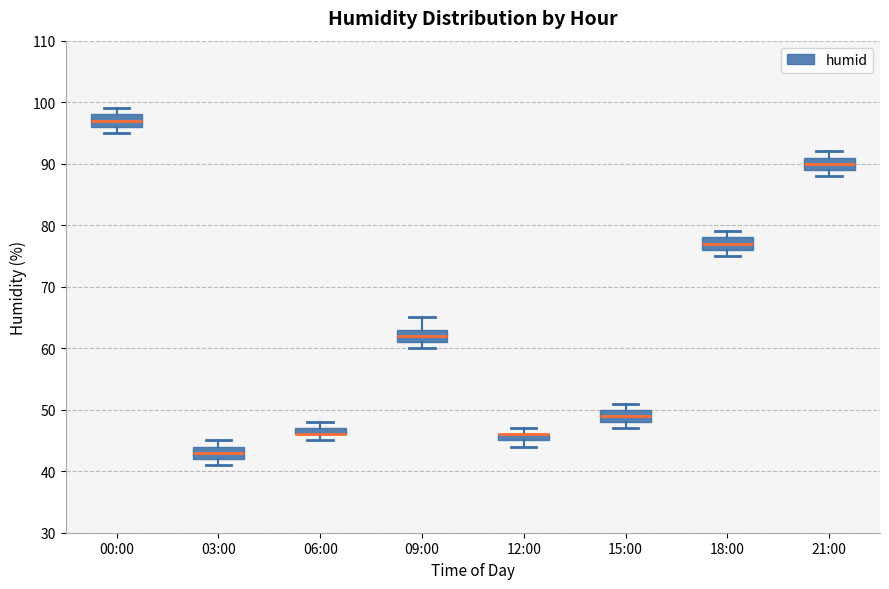

Where is the upper edge of the box for 15:00 on the y-axis? The values are not printed on the chart, so give them approximately, as read against the axis.

50